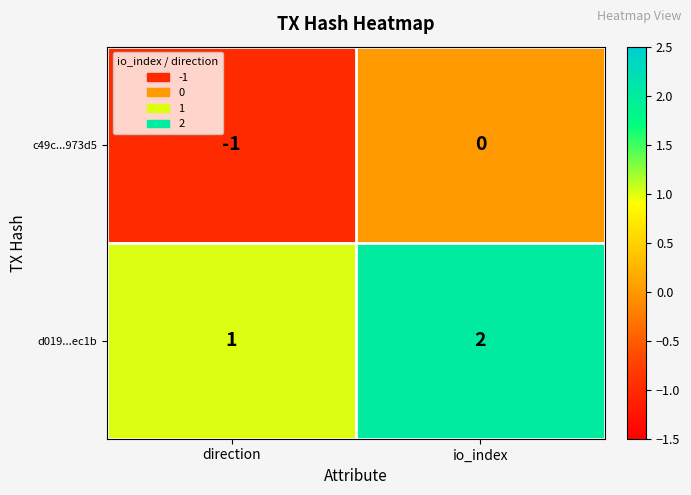

Is it true that d019...ec1b equals 1 at direction?

True